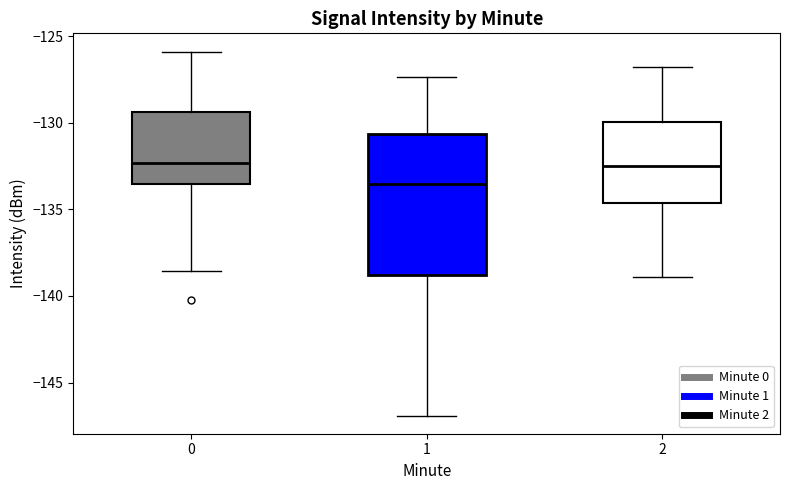

Reading left to right, transcribe this box plot: for each box, give where its median line is, the range the box spans, and where its two whiskers end, as read against the y-axis. The values are not printed on the chart, so give them approximately, as read against the axis.

0: median -132.5, box -133.5 to -129.5, whiskers -138.5 to -126.0
1: median -133.5, box -139.0 to -130.5, whiskers -147.0 to -127.5
2: median -132.5, box -134.5 to -130.0, whiskers -139.0 to -127.0